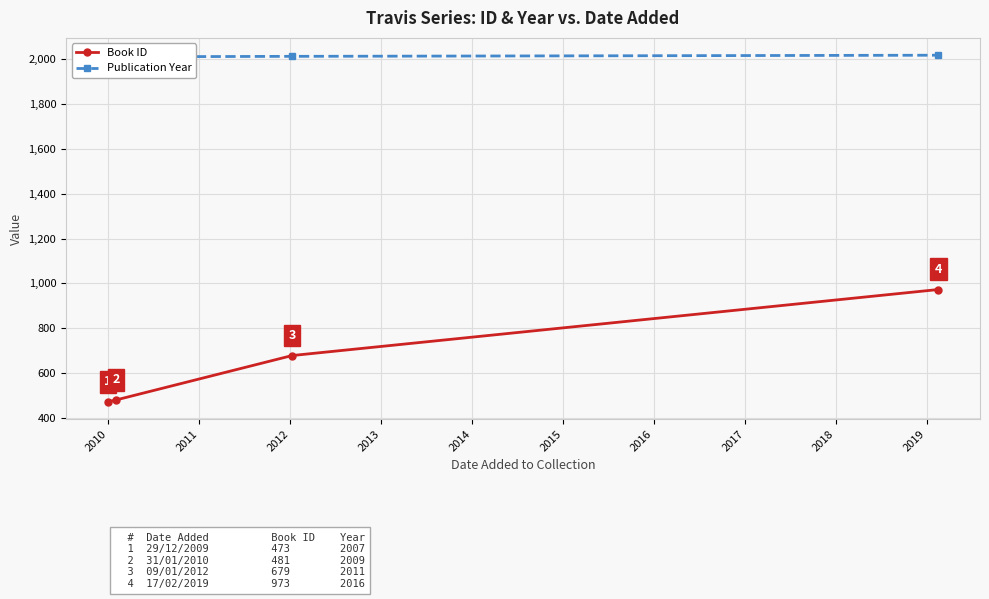

What is the maximum value for Book ID?

973